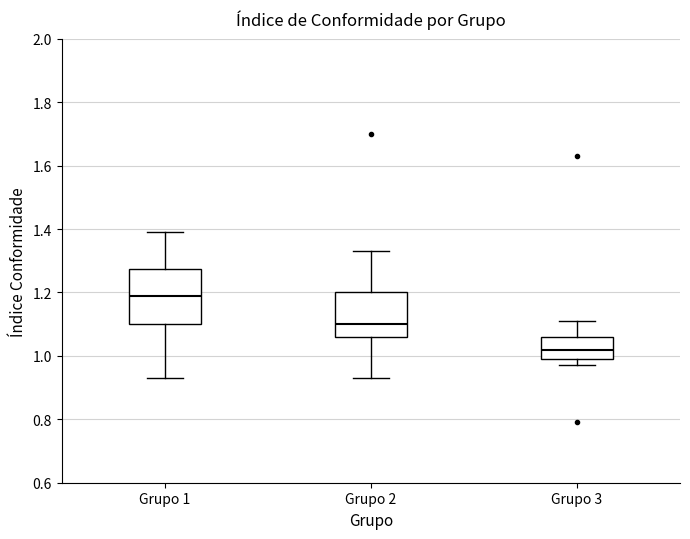

Reading left to right, transcribe this box plot: for each box, give where its median line is, the range the box spans, and where its two whiskers end, as read against the y-axis. The values are not printed on the chart, so give them approximately, as read against the axis.

Grupo 1: median 1.20, box 1.10 to 1.28, whiskers 0.94 to 1.40
Grupo 2: median 1.10, box 1.06 to 1.20, whiskers 0.94 to 1.34
Grupo 3: median 1.02, box 1.00 to 1.06, whiskers 0.98 to 1.12